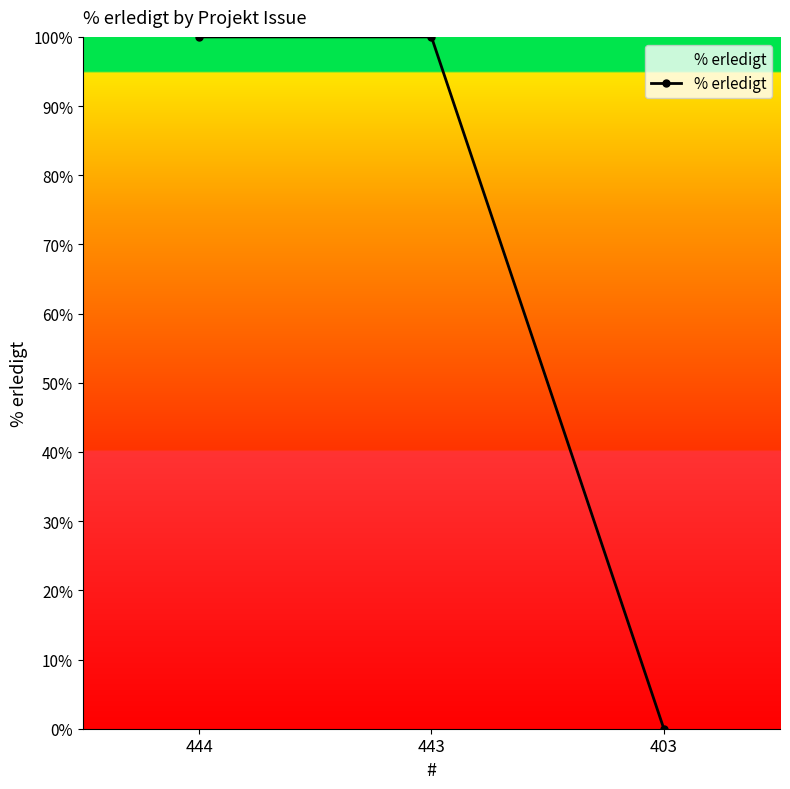

How many data points are less than 100?

1